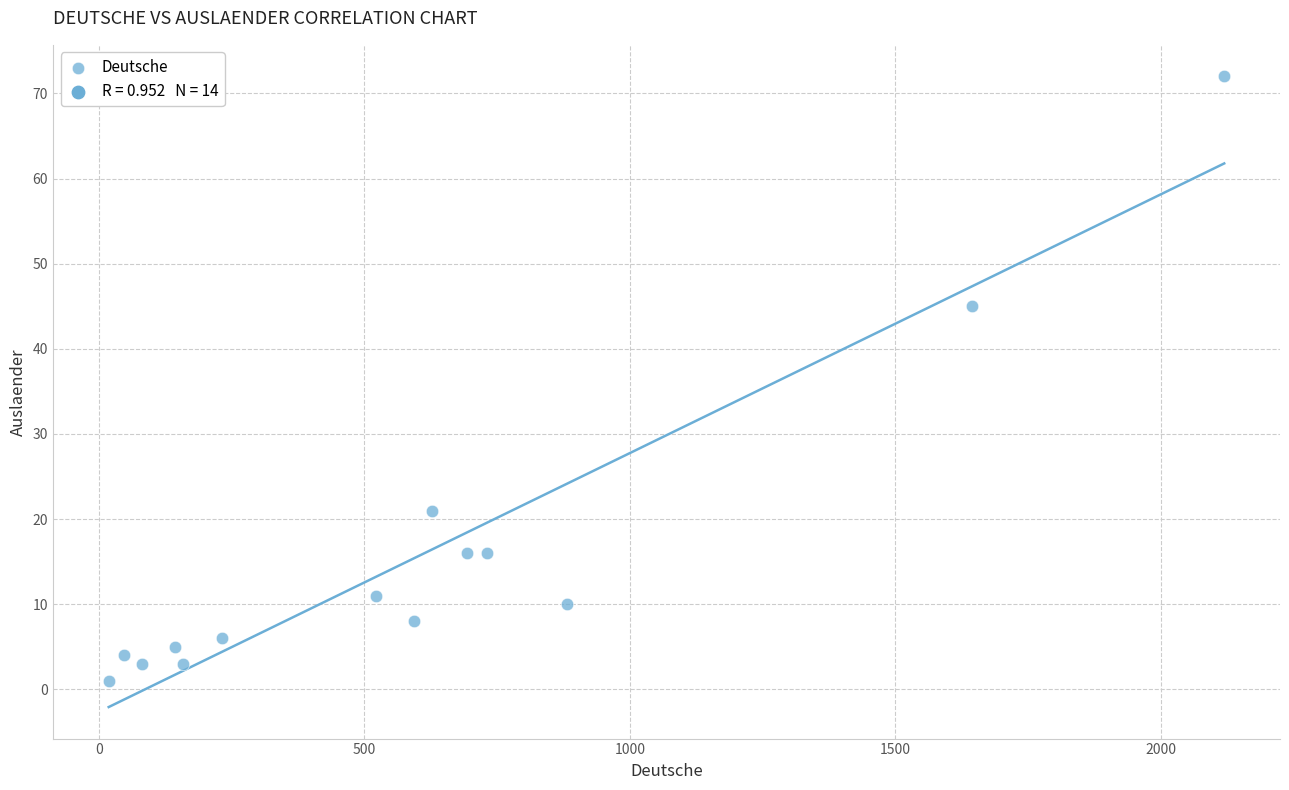

What Y value in the scatter plot is closest to 36?

45